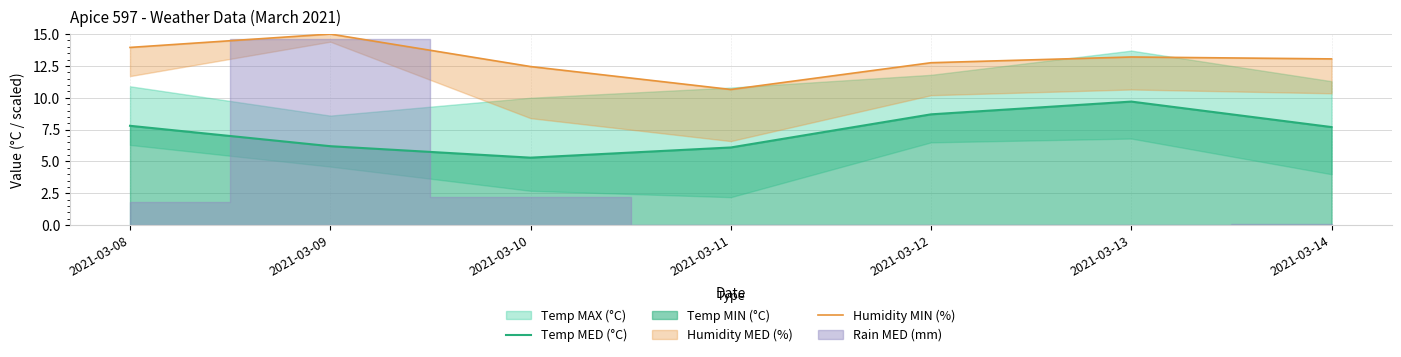

Does the chart display data point markers on the line(s)?

No